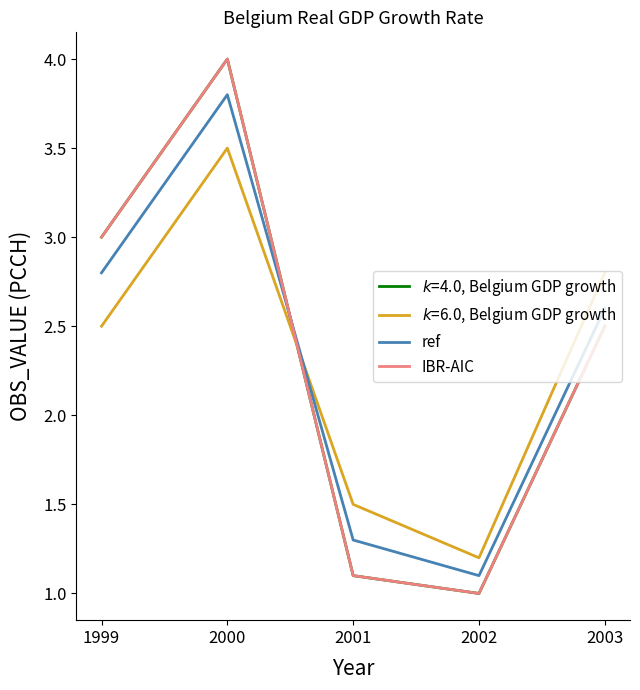

The value of IBR-AIC at 2003 is 2.5. True or false?

True